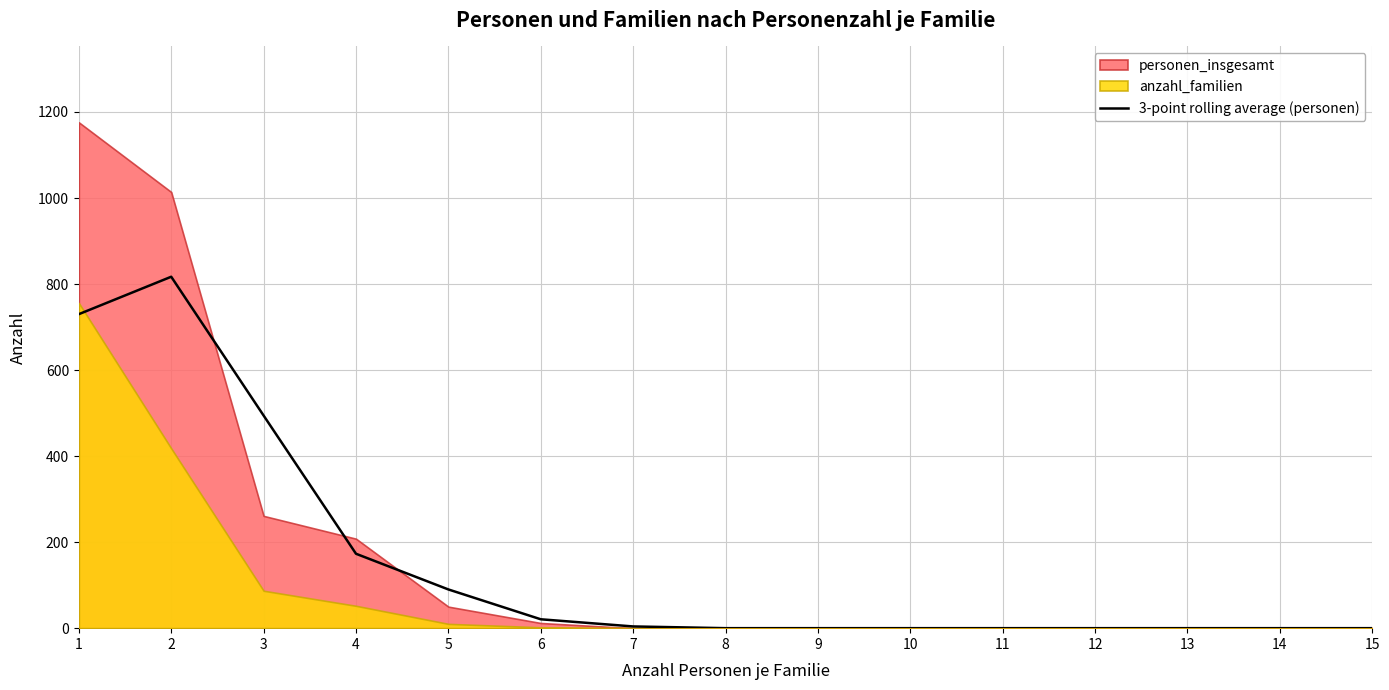

How many data points does each series have?

15